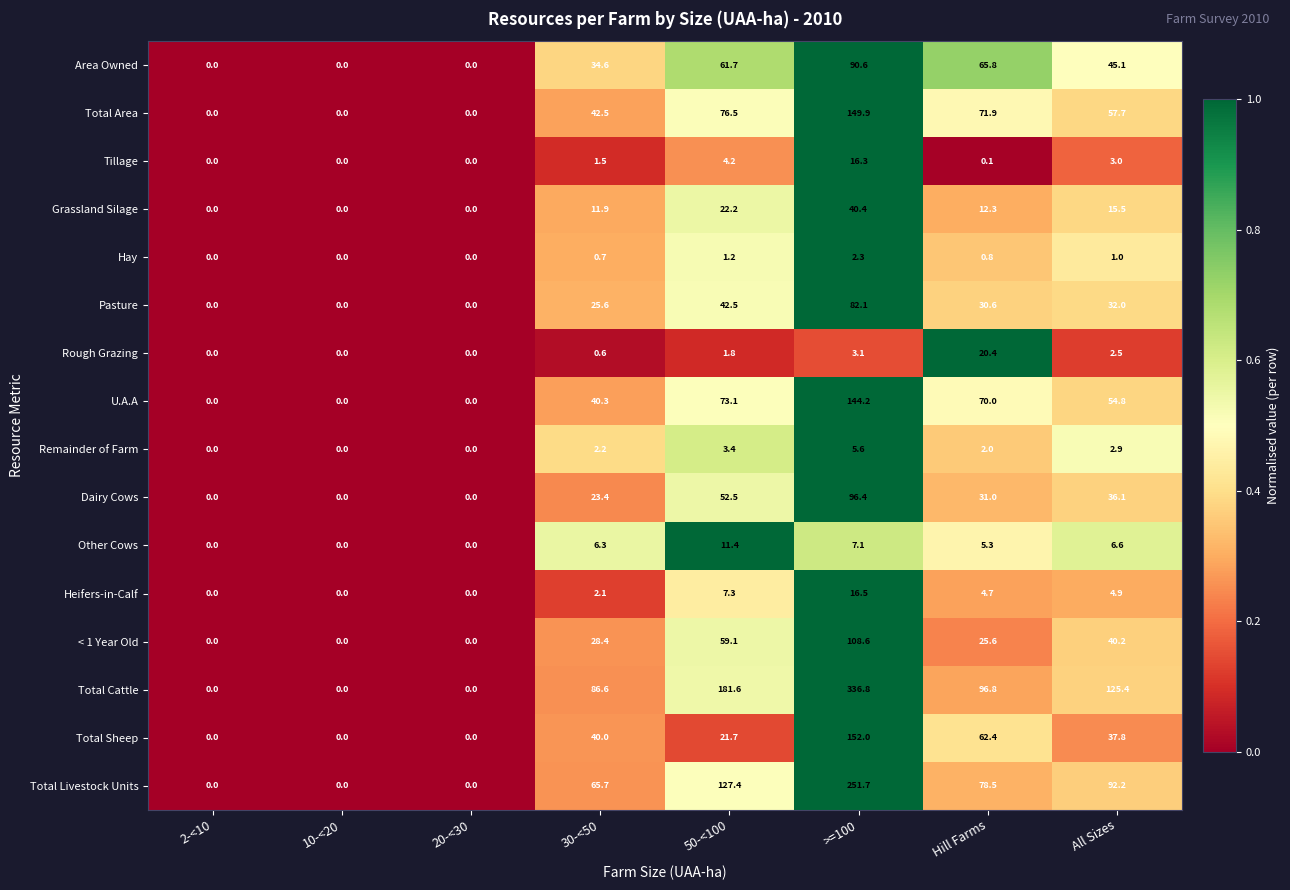

Rank the series at >=100 from lowest to highest value.

Hay, Rough Grazing, Remainder of Farm, Other Cows, Tillage, Heifers-in-Calf, Grassland Silage, Pasture, Area Owned, Dairy Cows, < 1 Year Old, U.A.A, Total Area, Total Sheep, Total Livestock Units, Total Cattle